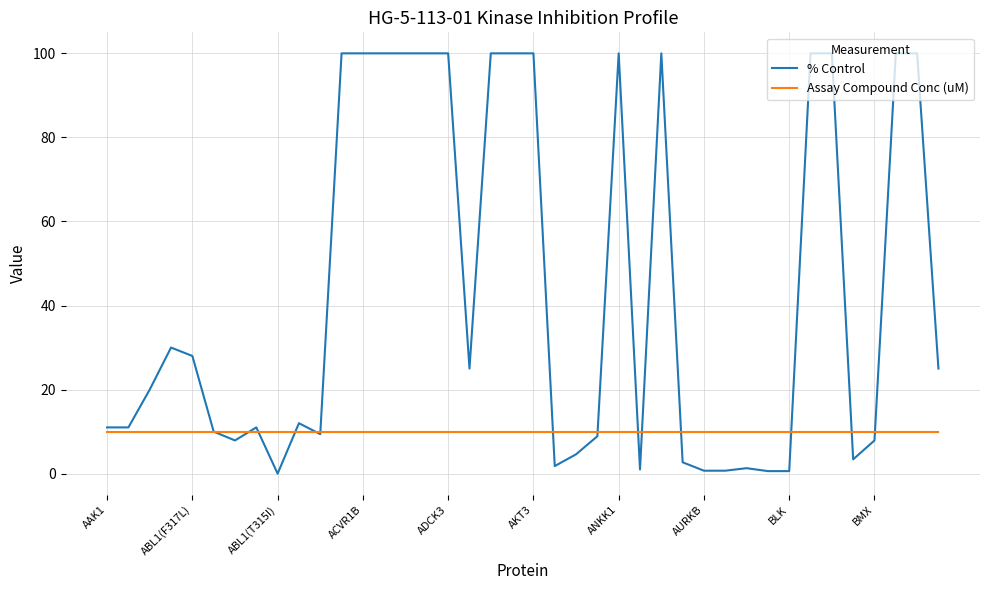

What is the lowest value of the Assay Compound Conc (uM) series?

10.0